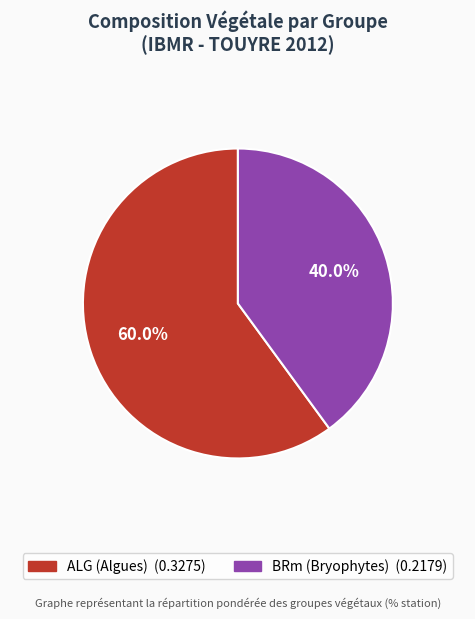

Which slice is the largest?

ALG (Algues)